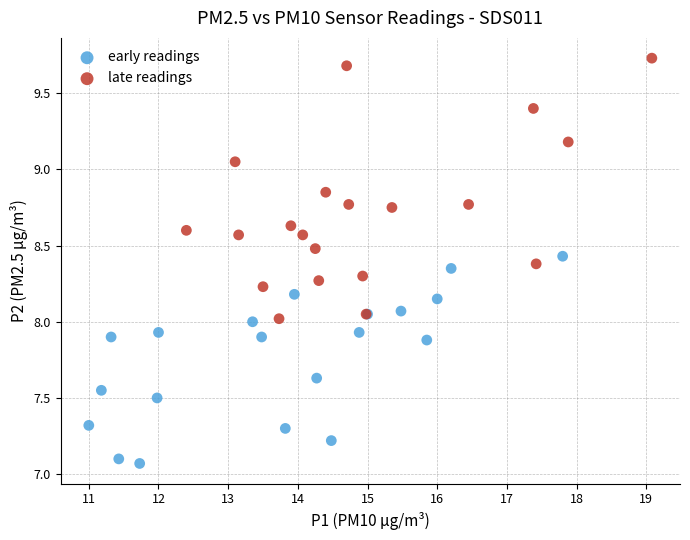

Which series has the widest spread of Y values?

late readings